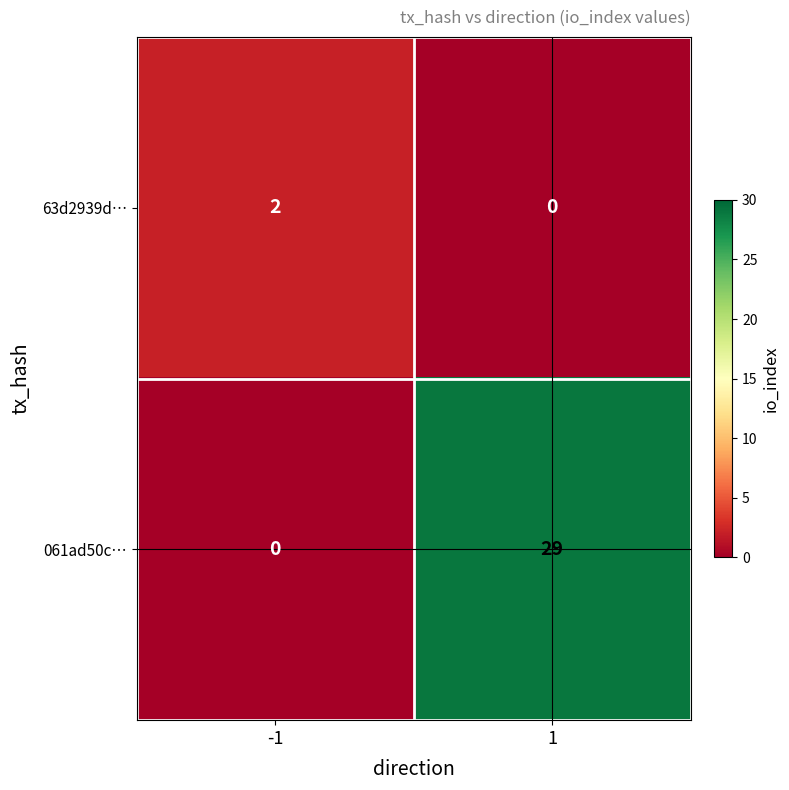

List the series in order of their peak value, highest first.

061ad50c…, 63d2939d…